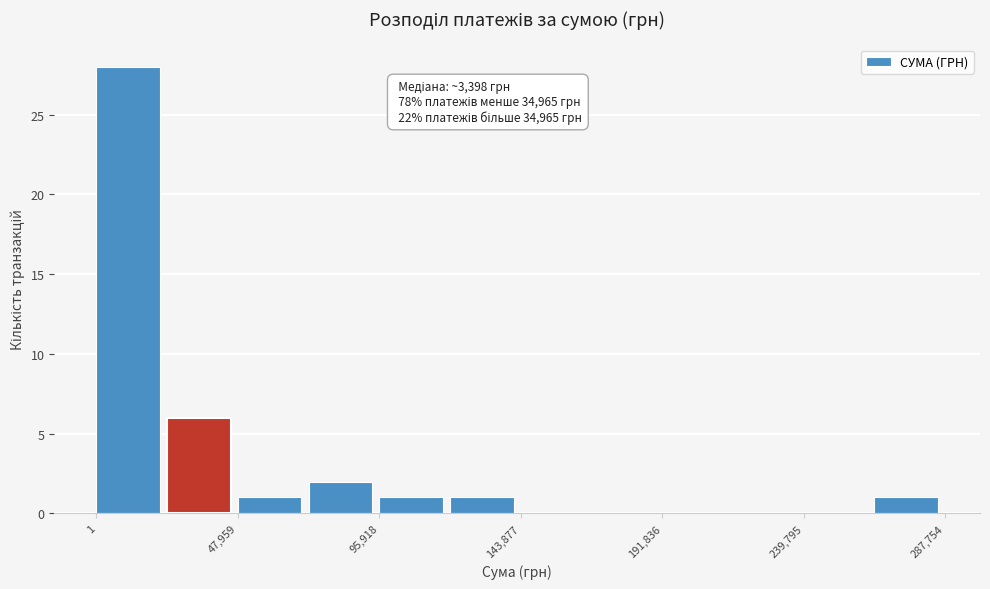

Over which range of the x-axis is the bar tallest?

0 to 25000